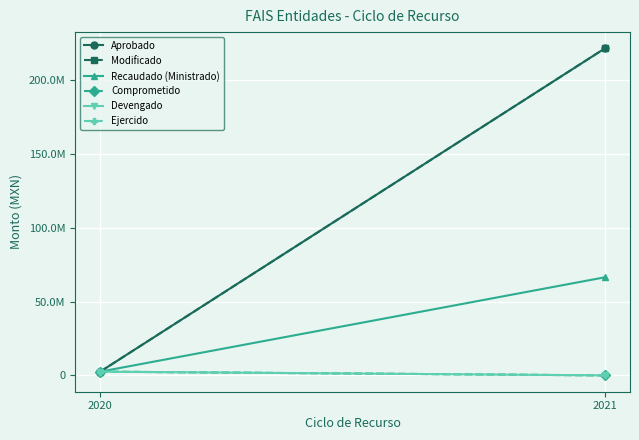

What is the value of the Aprobado point at the 1st from the left?

2524752.4